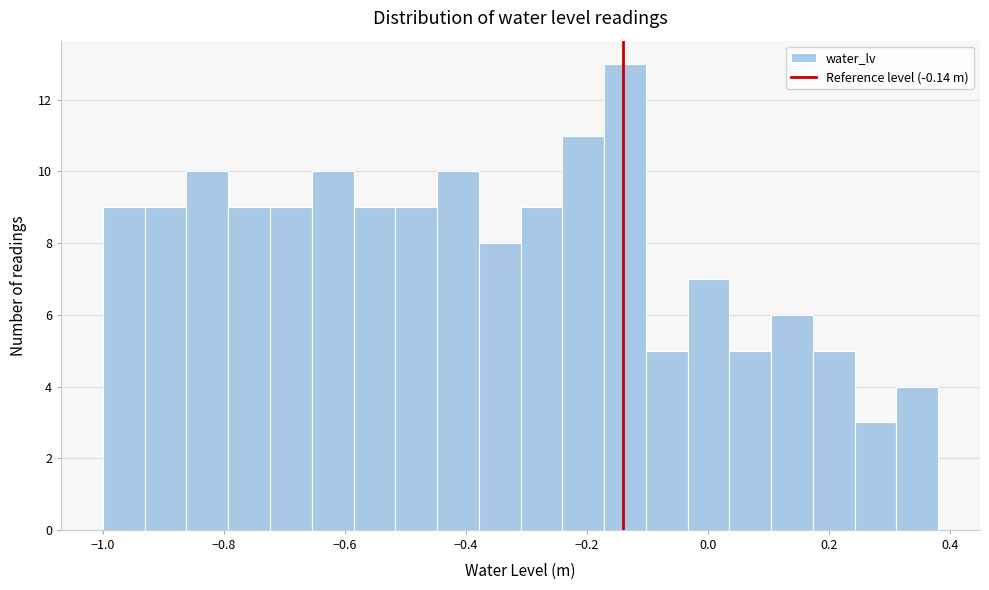

Around what value on the x-axis is the tallest bar? Give the approximate position of its centre, as read against the axis.

-0.14